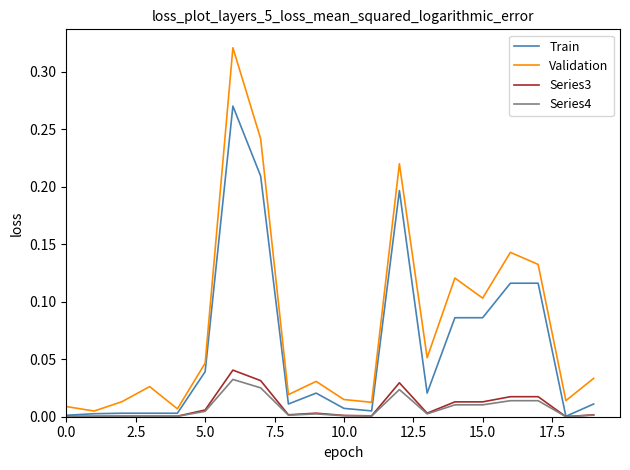

Which series has the largest range (max minus min)?

Validation